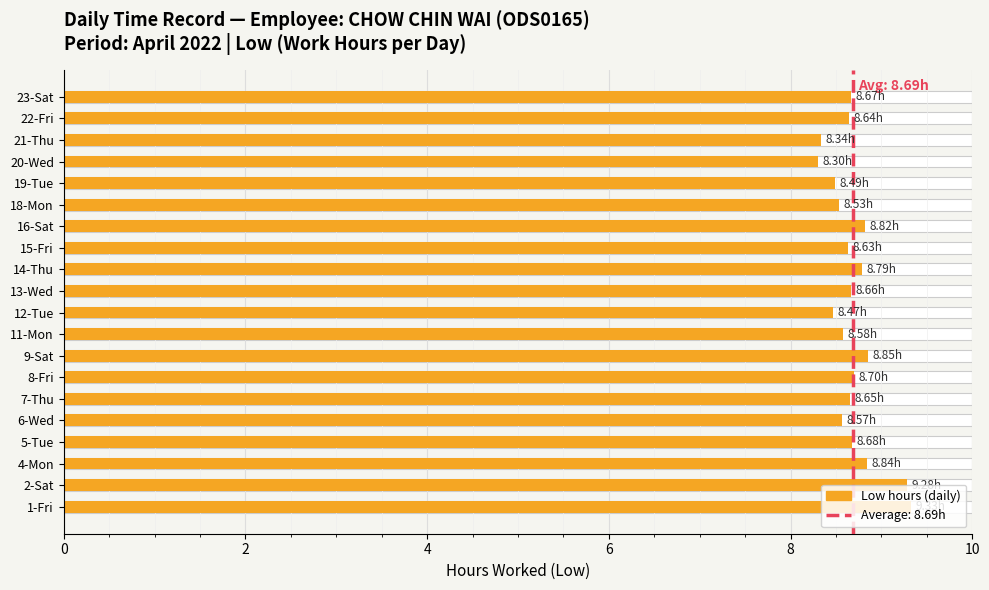

How many distinct data groups are displayed?

1